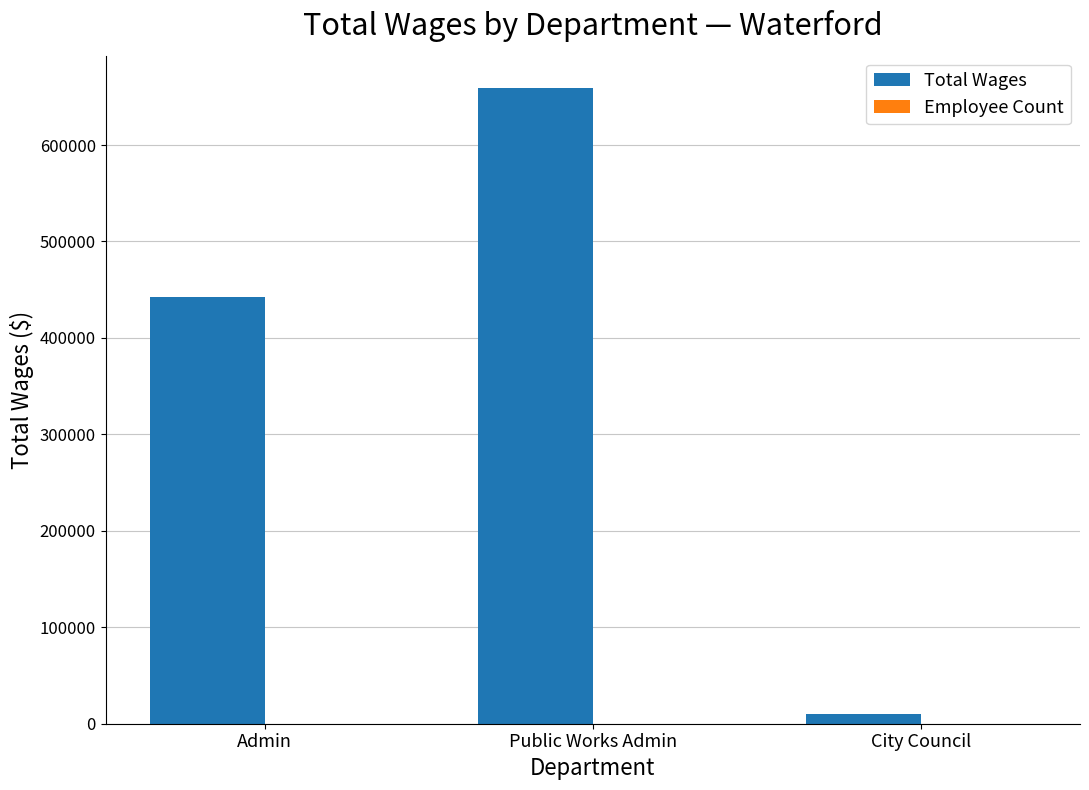

The Total Wages series shows 442822 at Admin. True or false?

True